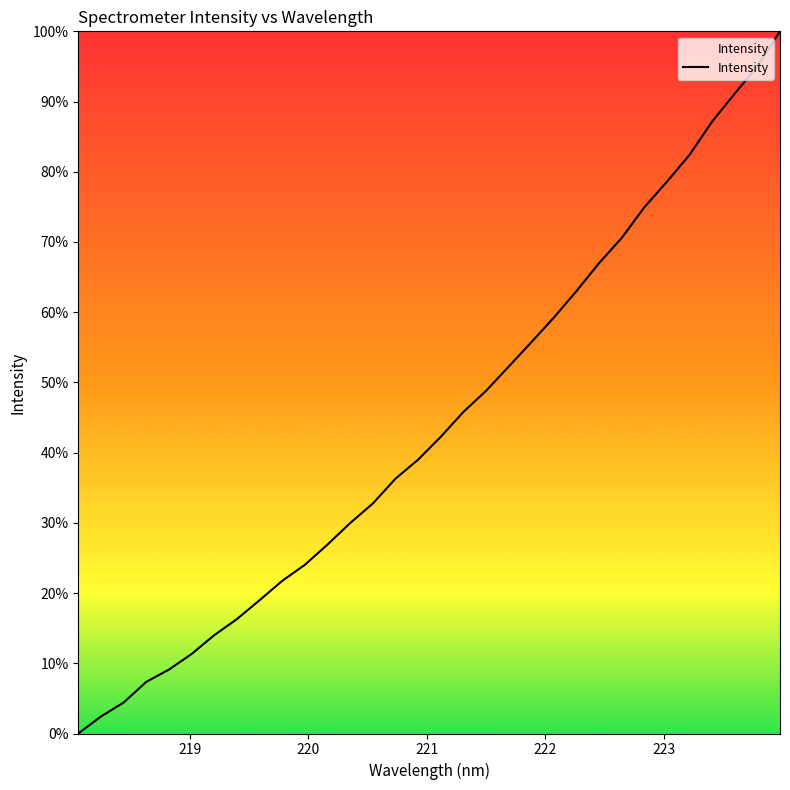

How many lines are shown in the chart?

1